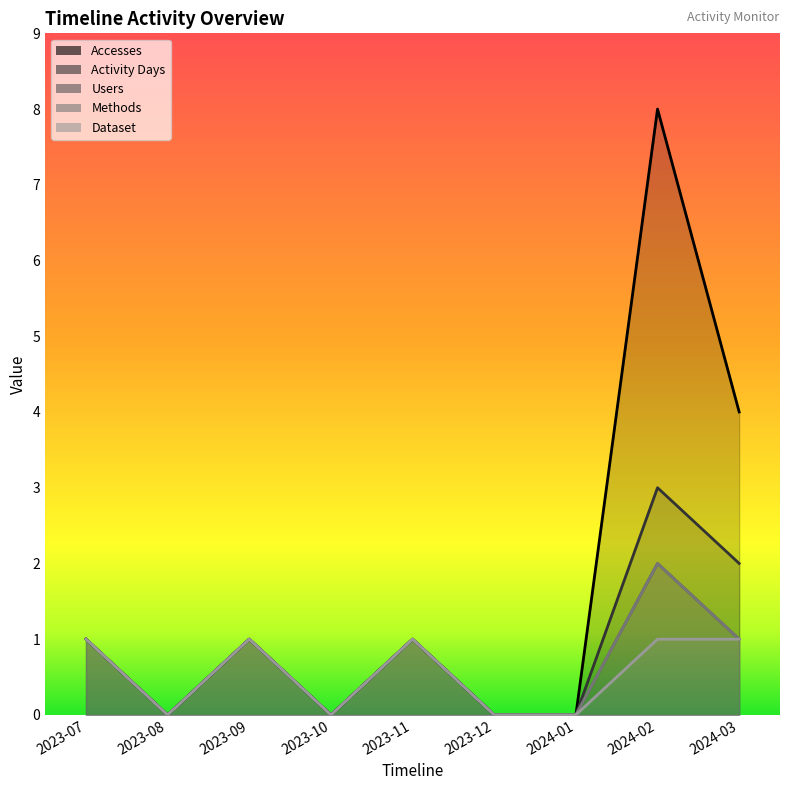

At which category does the chart reach its minimum across all series?

2023-08